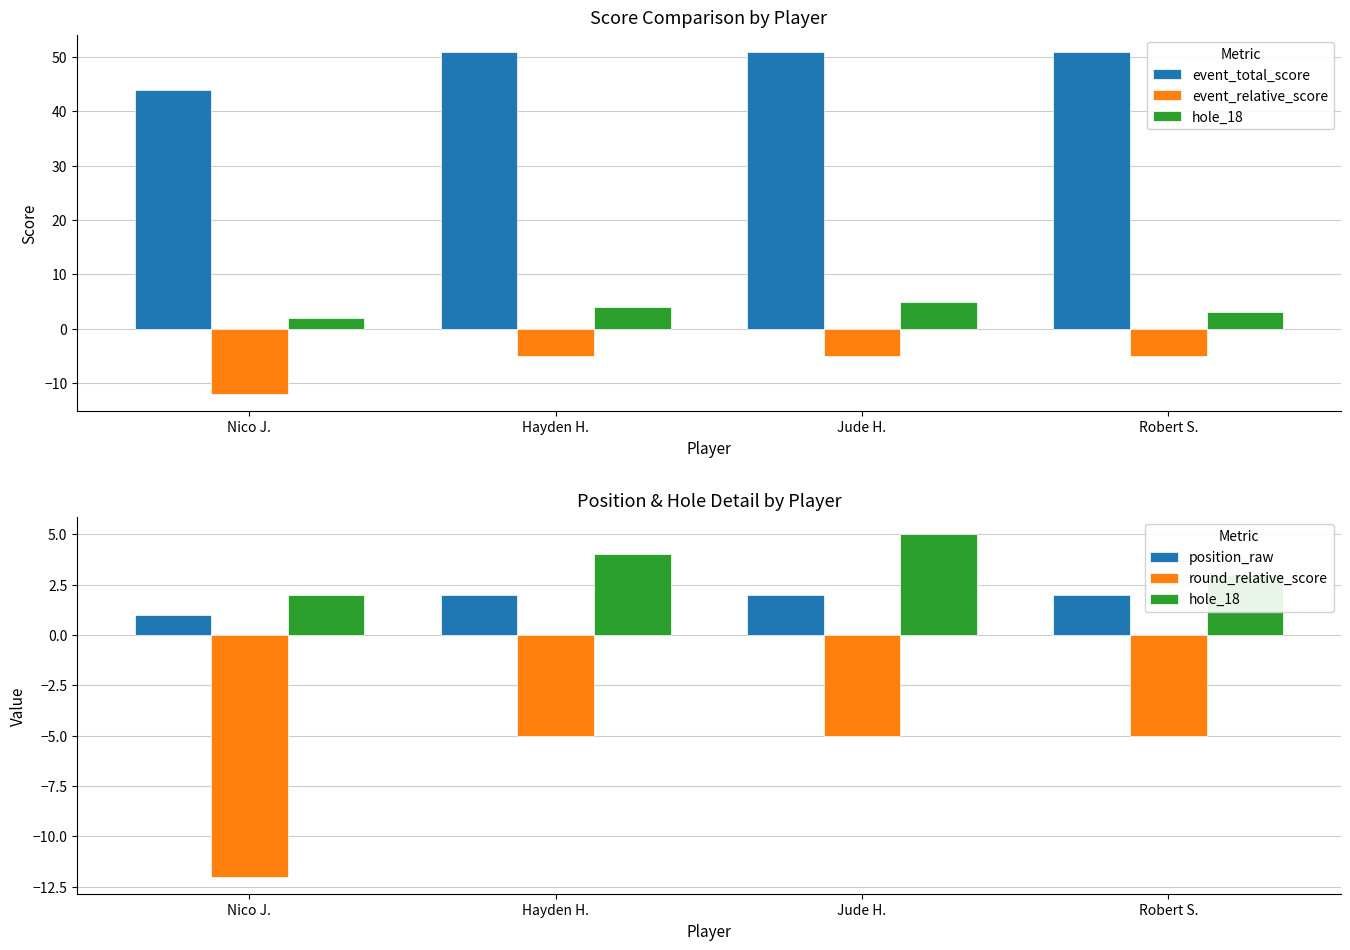

True or false: hole_18 has a value of 2 at Nico J..

True